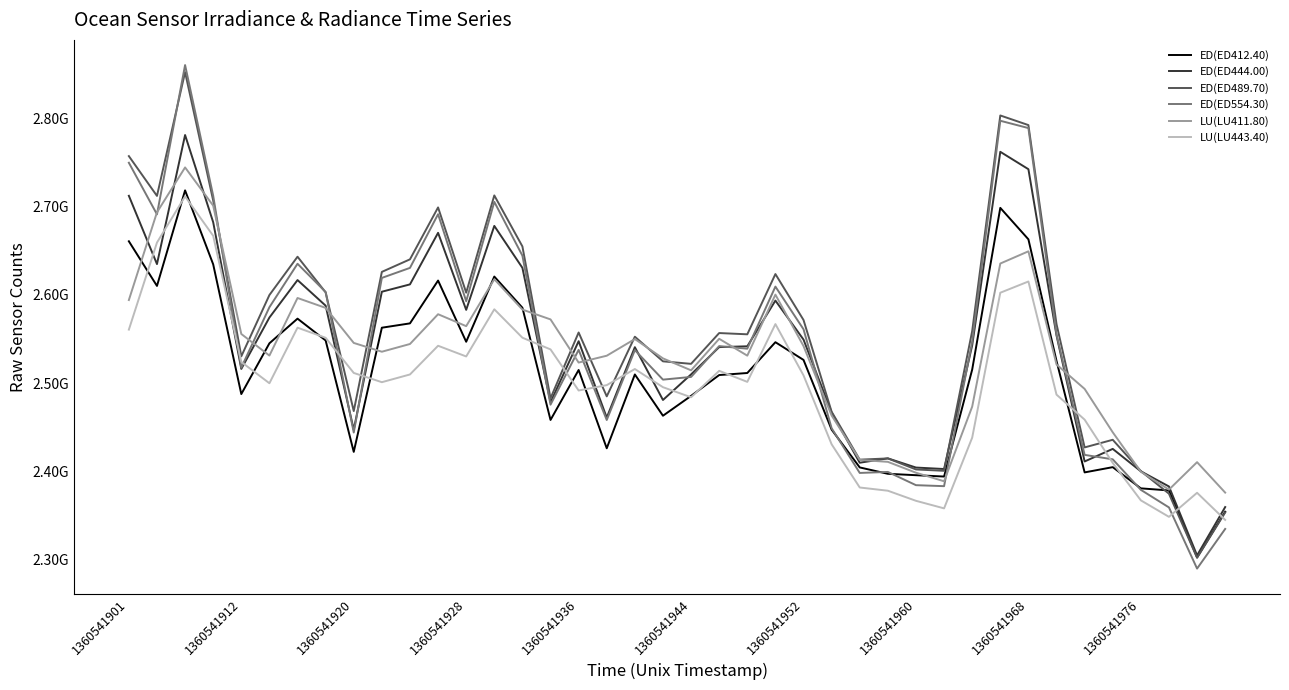

How many intersections are there between LU(LU443.40) and ED(ED444.00)?

16